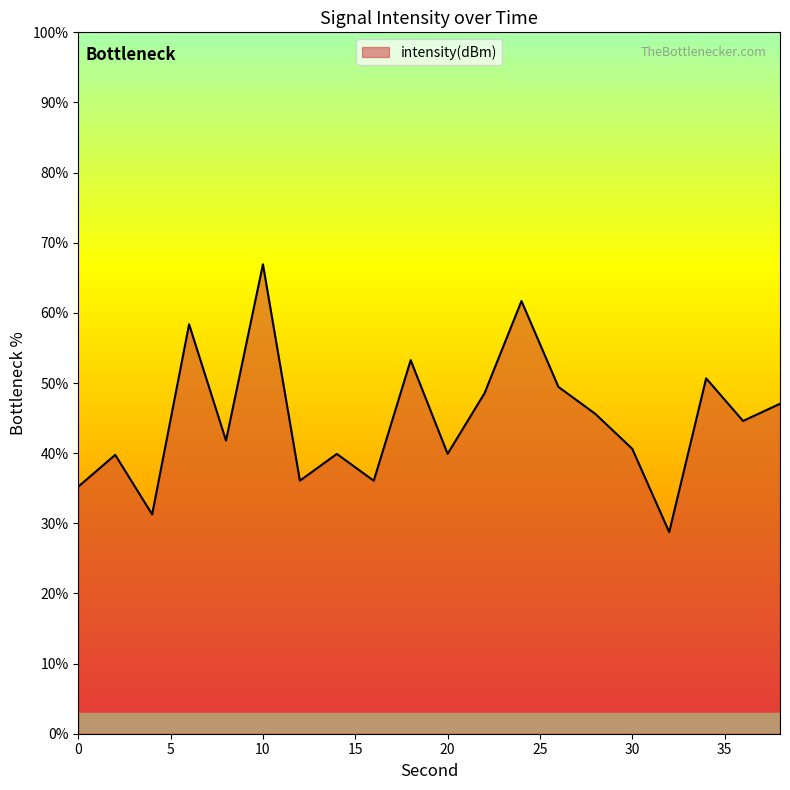

What is the greatest value displayed?

66.9